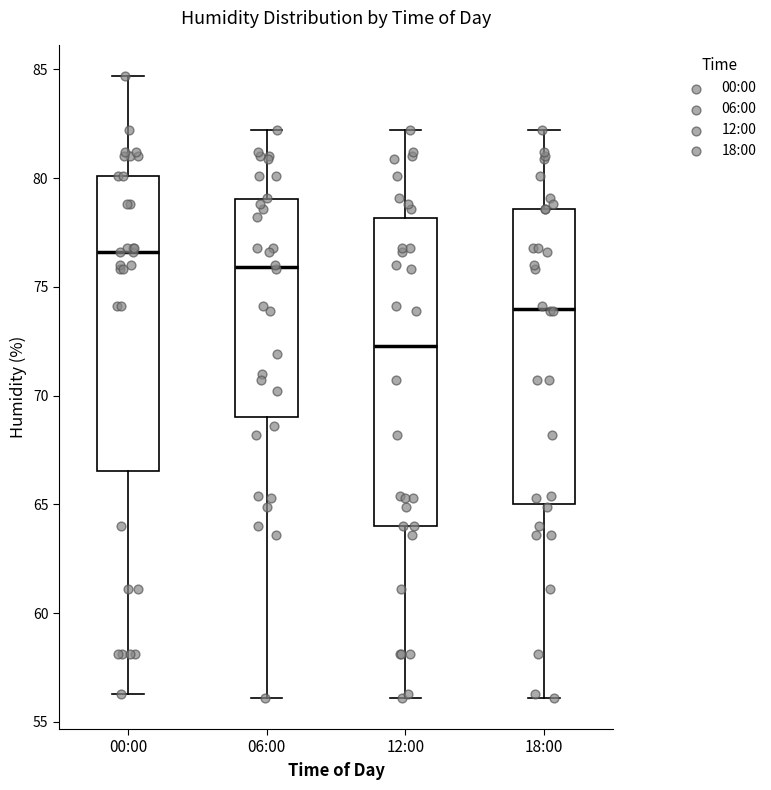

Which box is the tallest, from its lower edge to its upper edge?

12:00